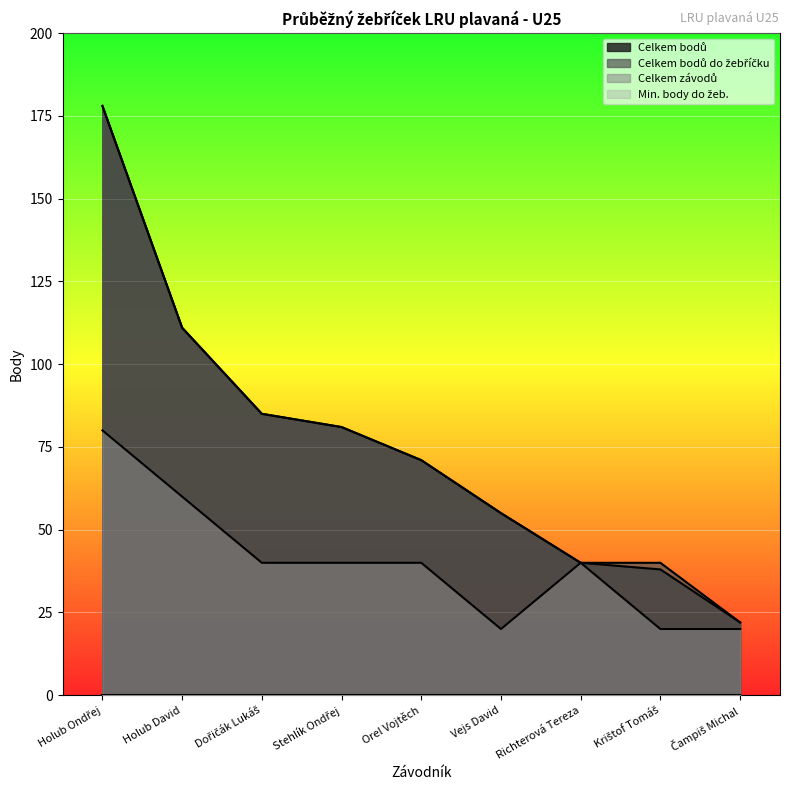

Rank the categories by Celkem bodů do žebříčku value from highest to lowest.

Holub Ondřej, Holub David, Dořičák Lukáš, Stehlík Ondřej, Orel Vojtěch, Vejs David, Richterová Tereza, Krištof Tomáš, Čampiš Michal